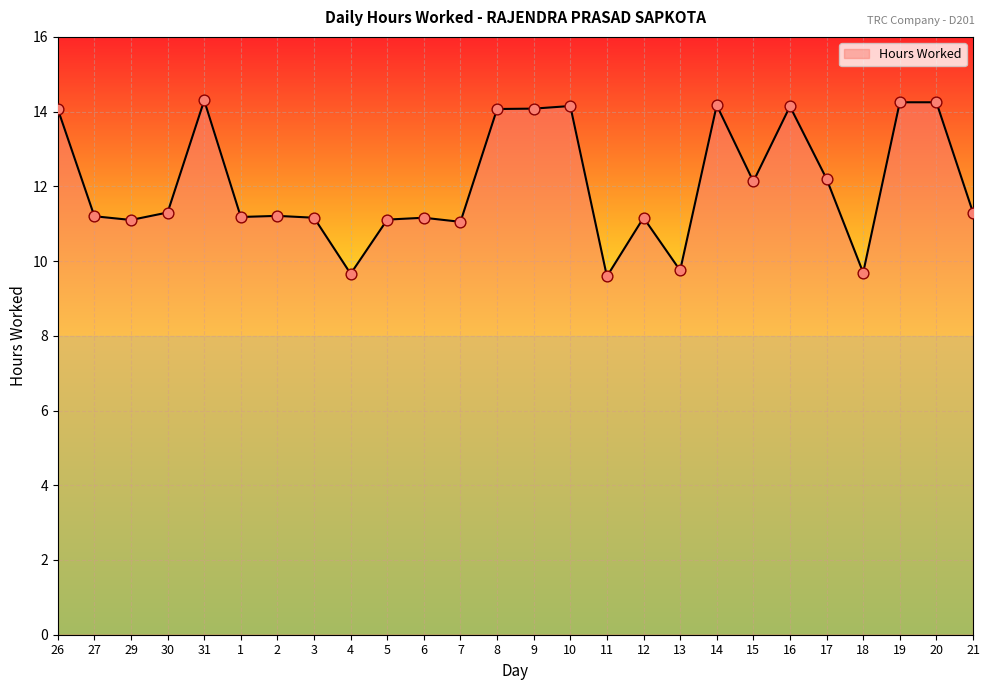

What is the ratio of the value at 17 to the value at 6?

1.1